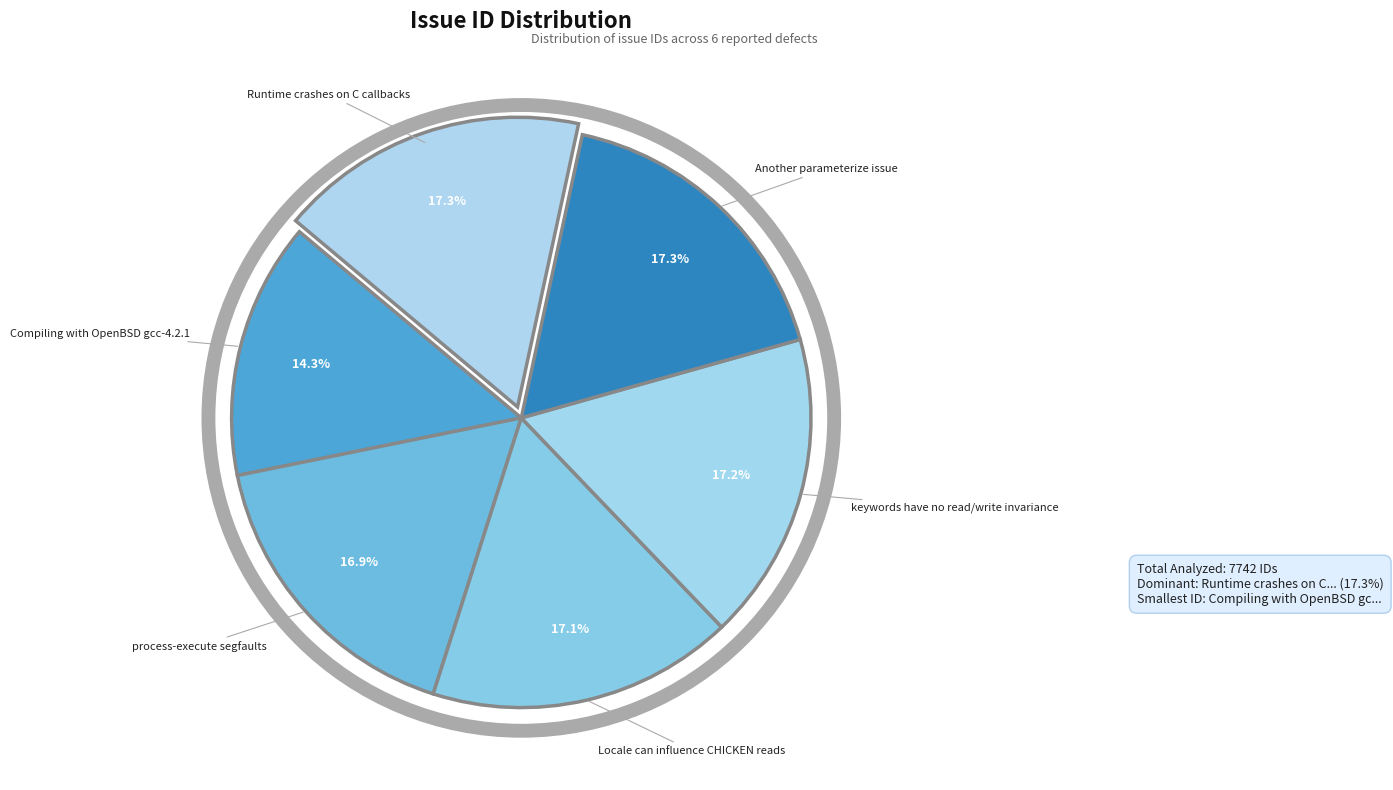

Which category has the smallest portion of the pie?

Compiling with OpenBSD gcc-4.2.1